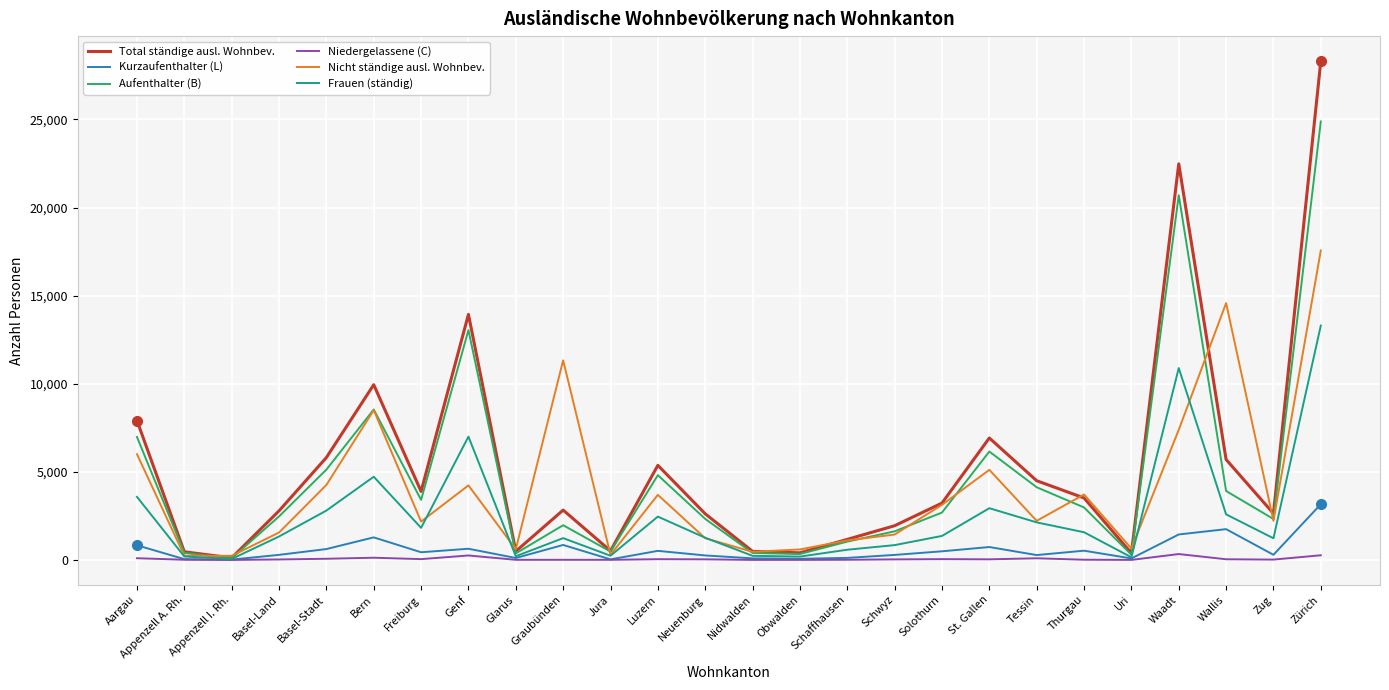

What are all the series names shown in the legend?

Total ständige ausl. Wohnbev., Kurzaufenthalter (L), Aufenthalter (B), Niedergelassene (C), Nicht ständige ausl. Wohnbev., Frauen (ständig)